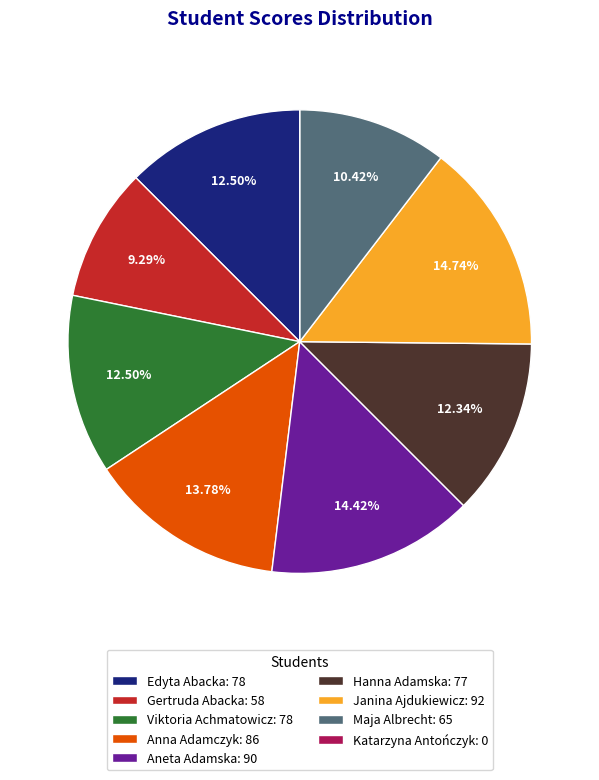

Is Viktoria Achmatowicz: 78 the majority of the pie?

No